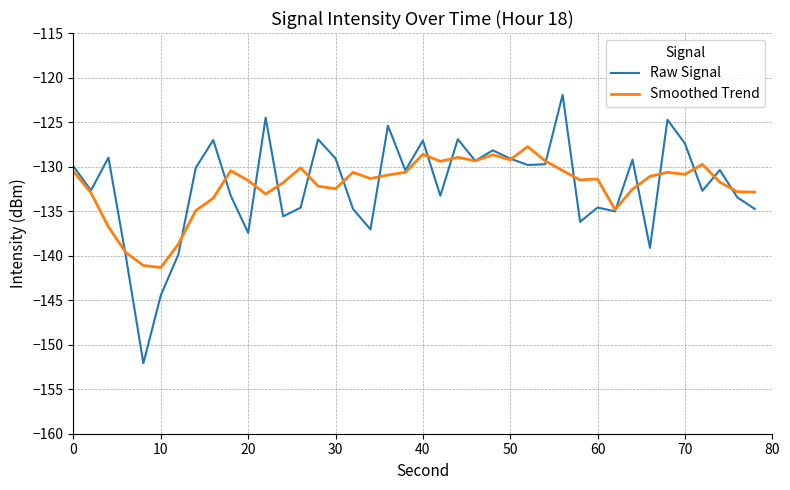

Rank the series by their maximum value, from lowest to highest.

Smoothed Trend, Raw Signal